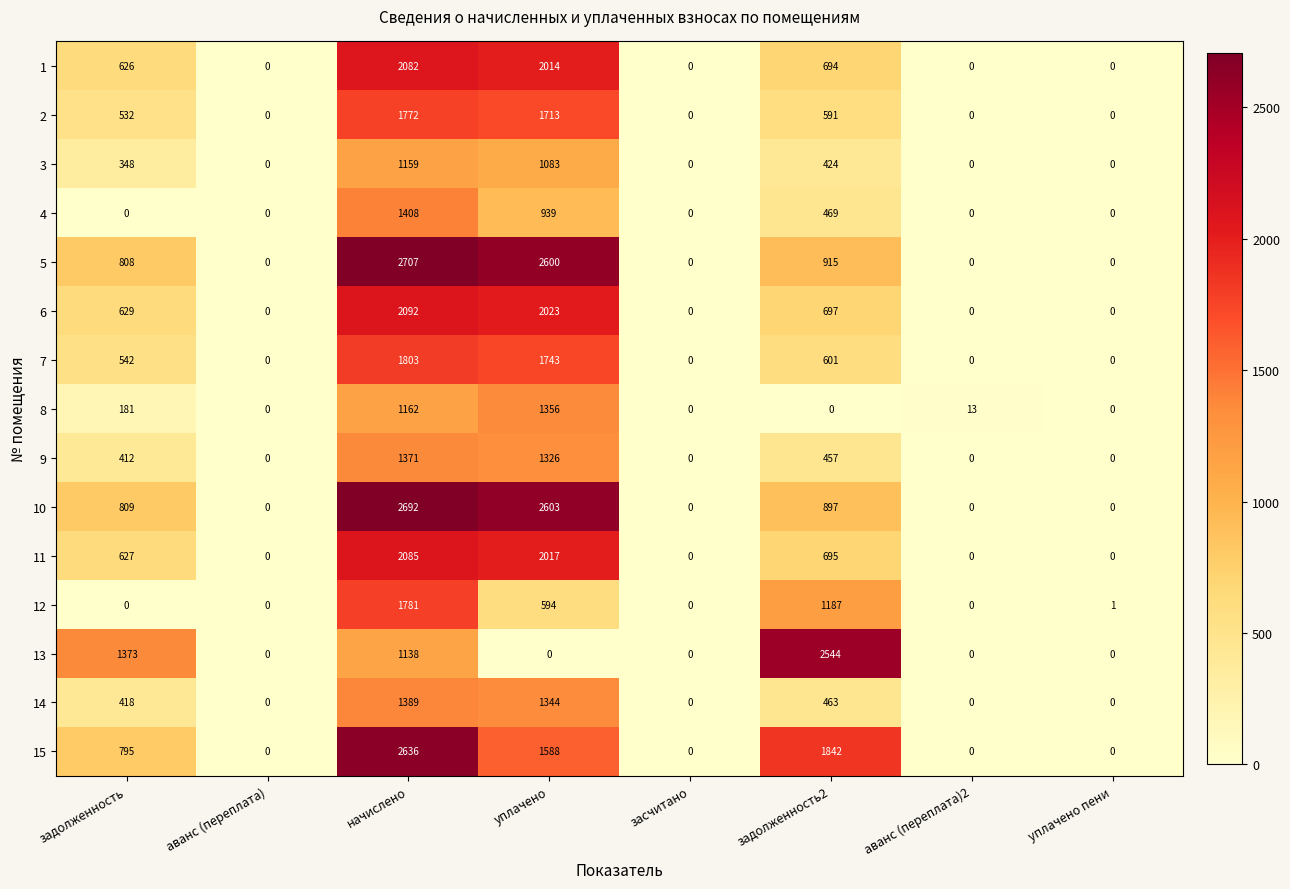

What is the total value across all series at аванс (переплата)2?

13